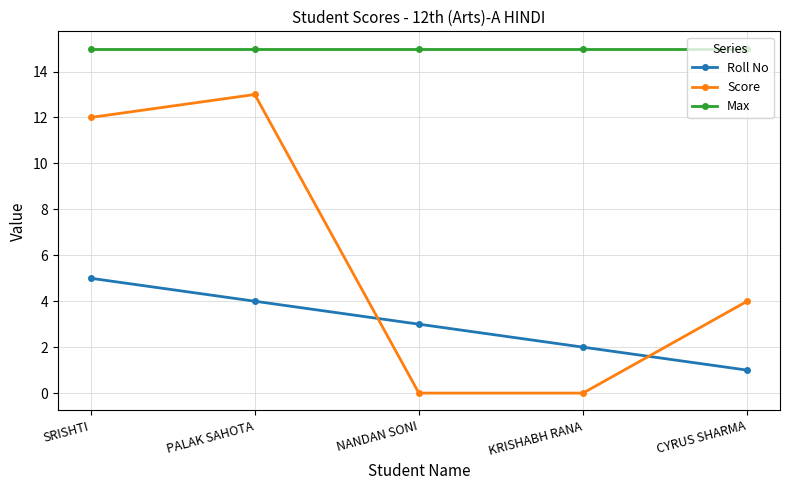

At which label is Score closest to 6?

CYRUS SHARMA